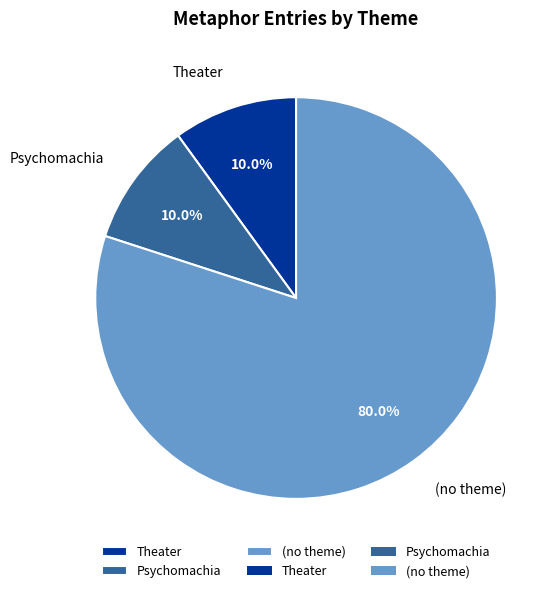

Which slice is the largest?

(no theme)